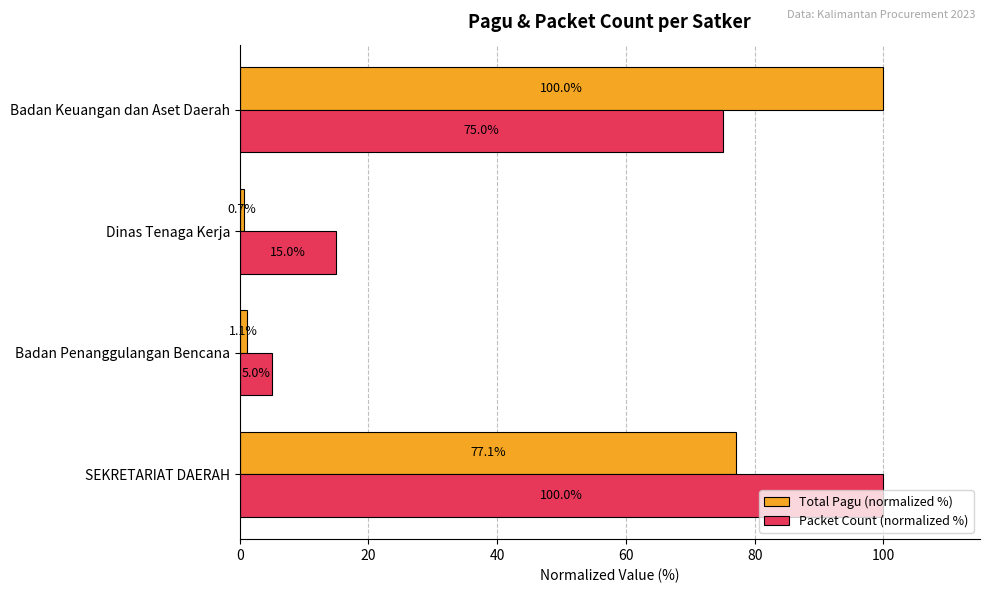

At which category is the sum across all series the highest?

SEKRETARIAT DAERAH